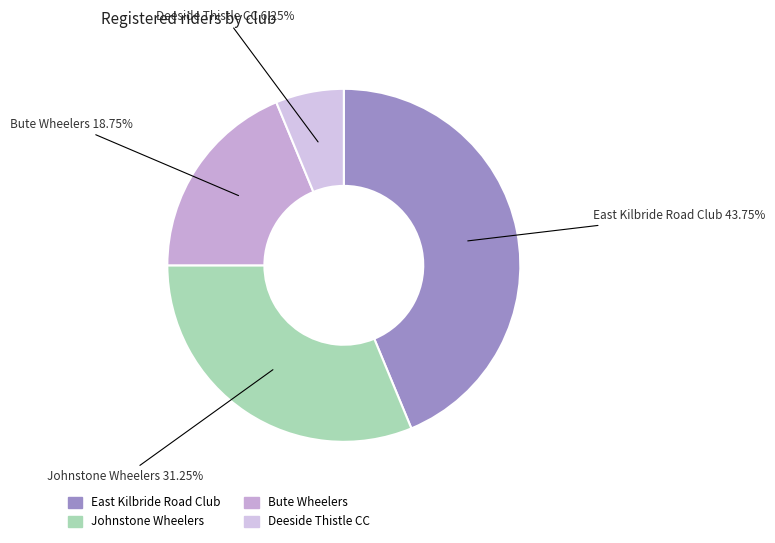

Is there a majority slice in this chart?

No